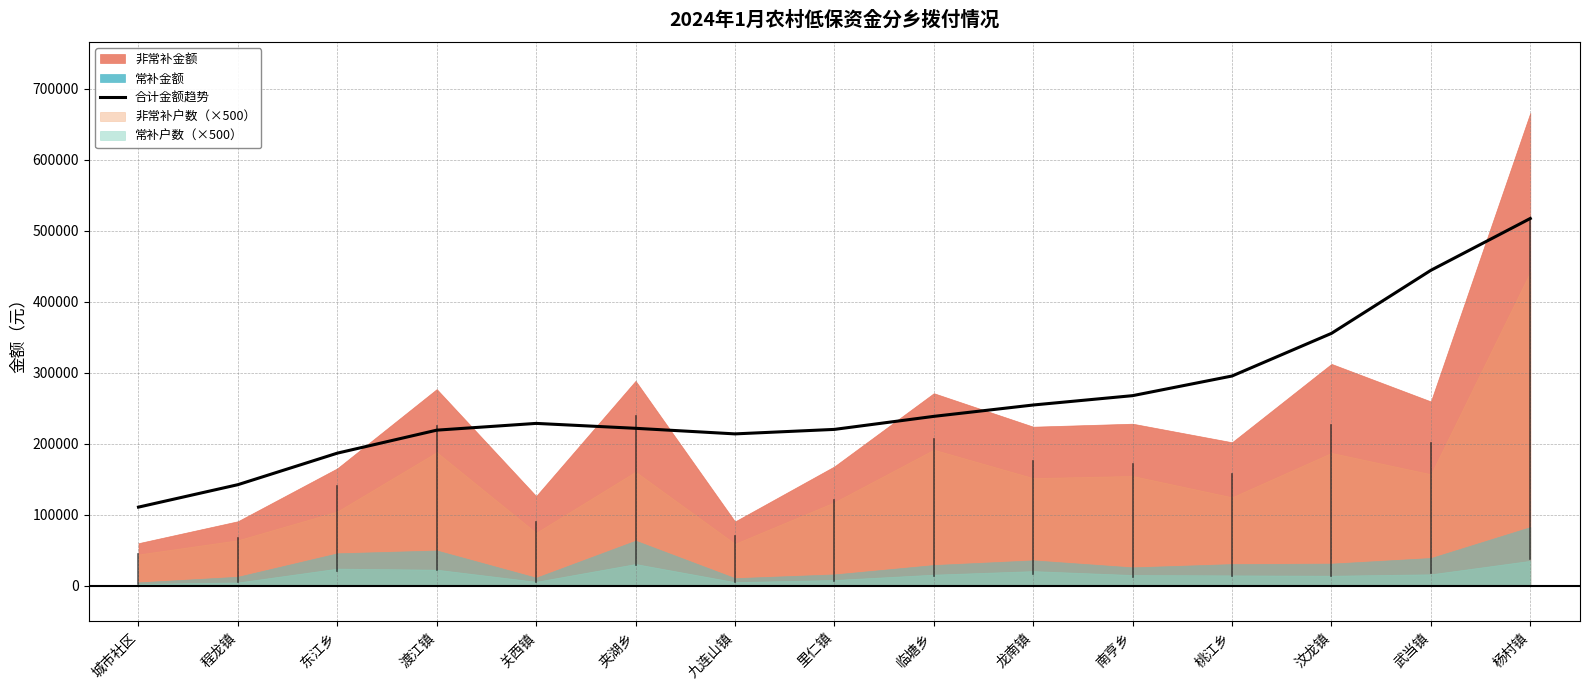

Reading left to right, list all the values displayed in this chart.

城市社区=110553.0	程龙镇=142162.6	东江乡=186557.8	渡江镇=218934.7	关西镇=228453.9	夹湖乡=221542.2	九连山镇=213684.8	里仁镇=220000.3	临塘乡=238355.8	龙南镇=254361.5	南亨乡=267523.1	桃江乡=295194.9	汶龙镇=355243.6	武当镇=444048.0	杨村镇=517032.7